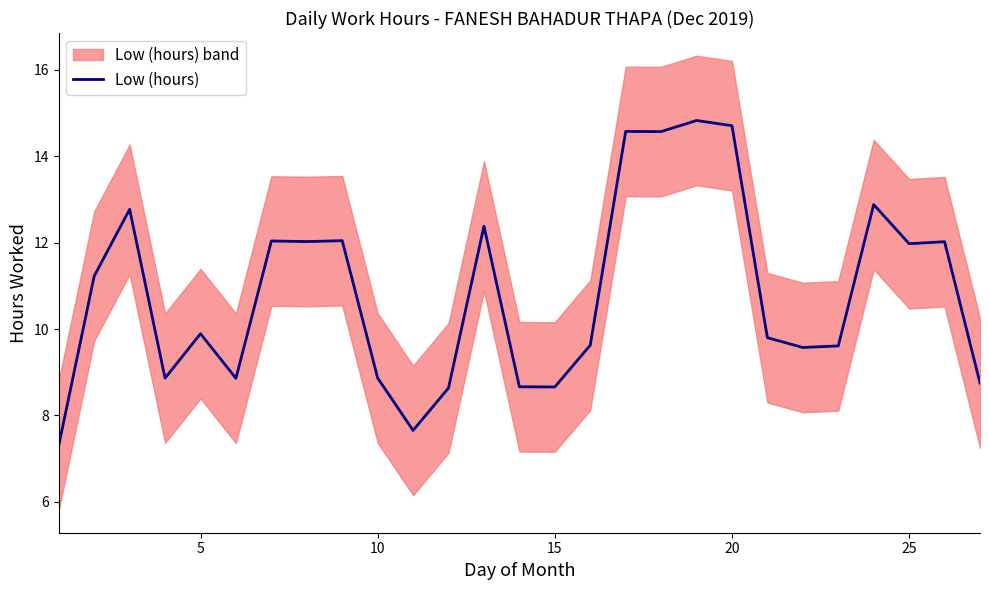

What is the maximum value for Low (hours)?

14.8